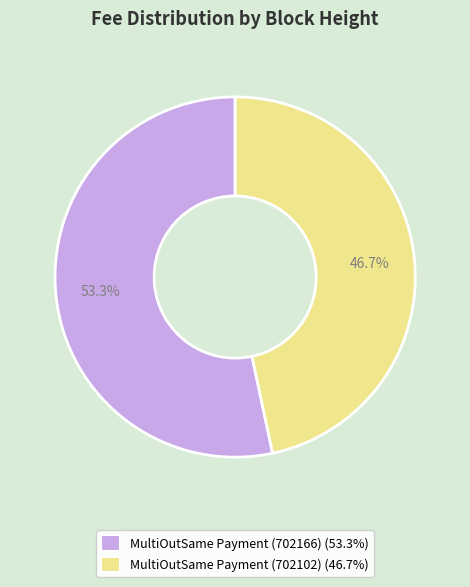

Do MultiOutSame Payment (702102) and MultiOutSame Payment (702166) together represent more than half of the pie?

Yes